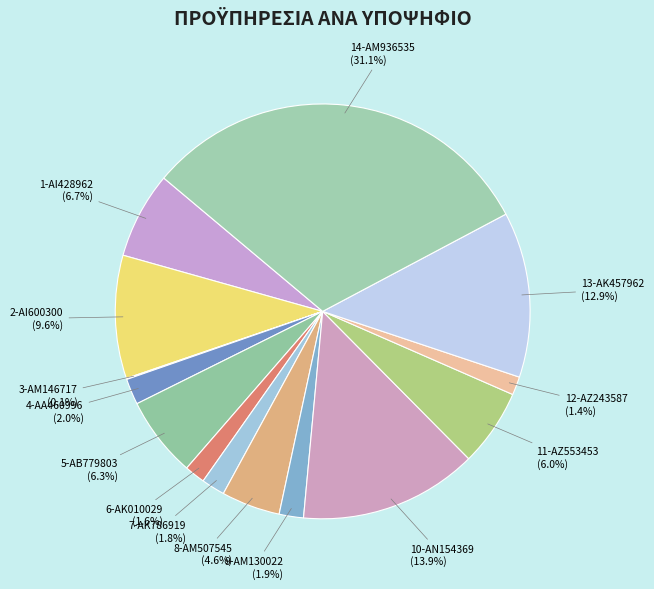

Which slice is the largest?

14-ΑΜ936535